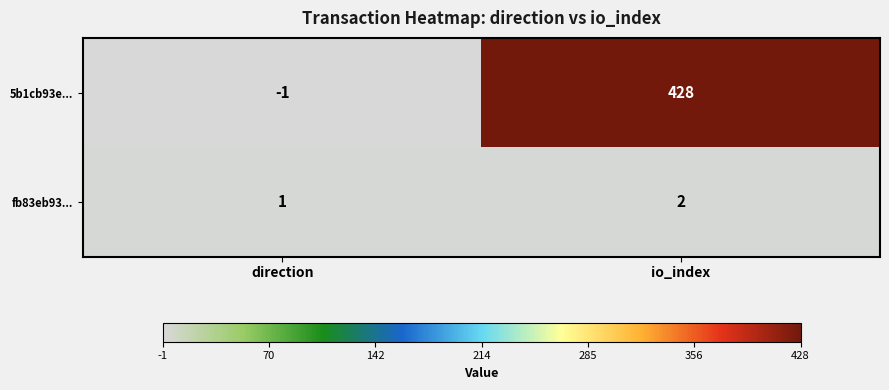

At which category is the sum across all series the highest?

io_index